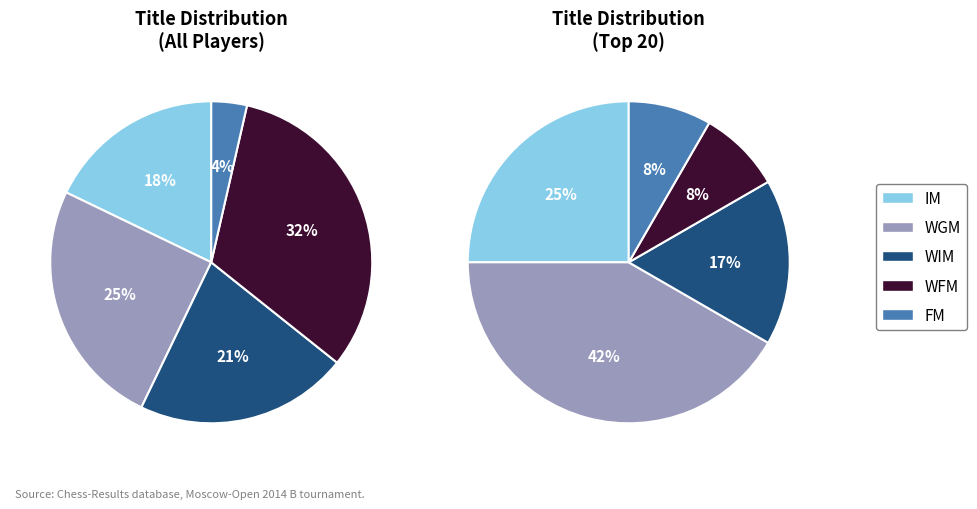

Does any single category account for the majority?

No